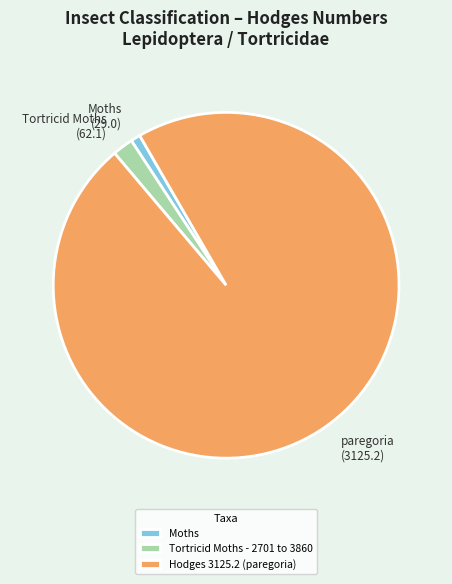

The Moths slice represents 1% of the pie. True or false?

True